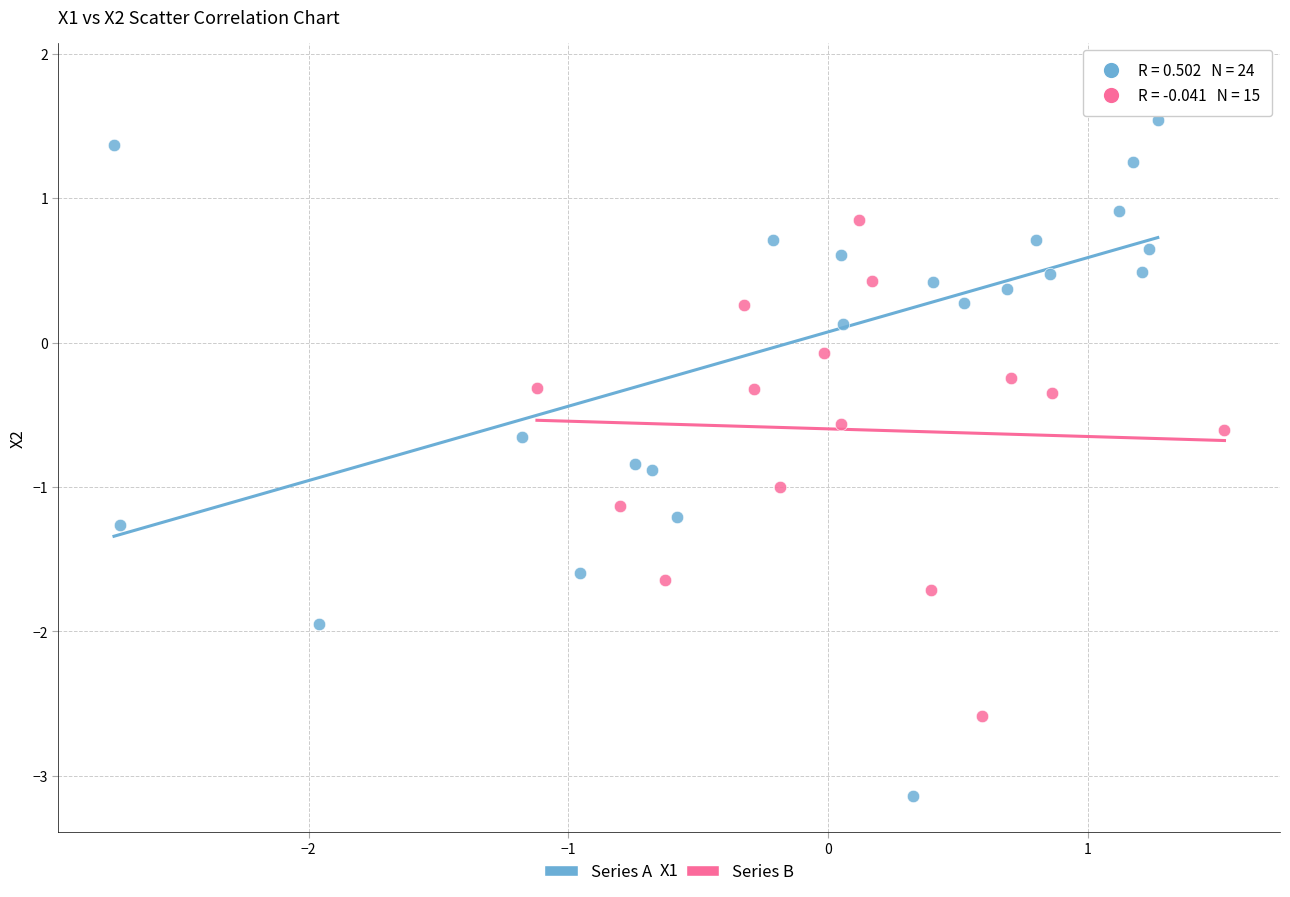

Which series contains the lowest Y value?

Series A